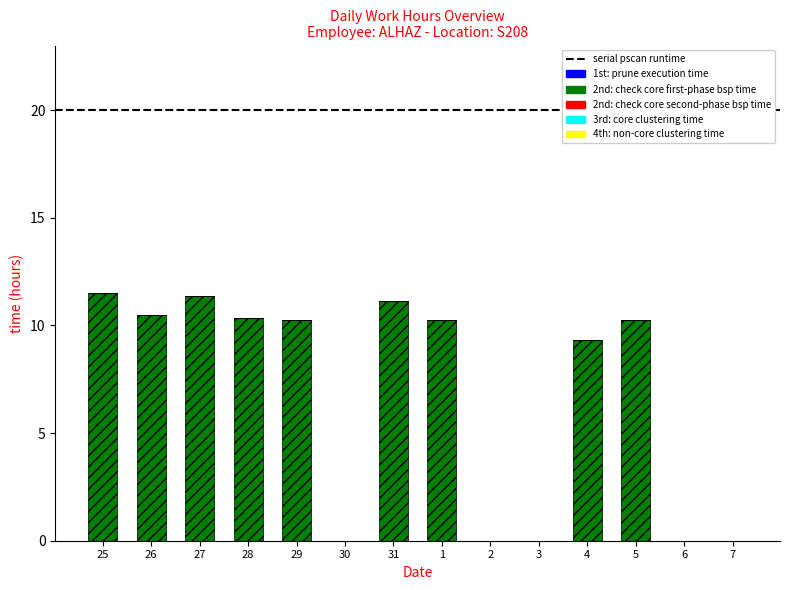

What is the change in value from 26 to 31?

+0.7